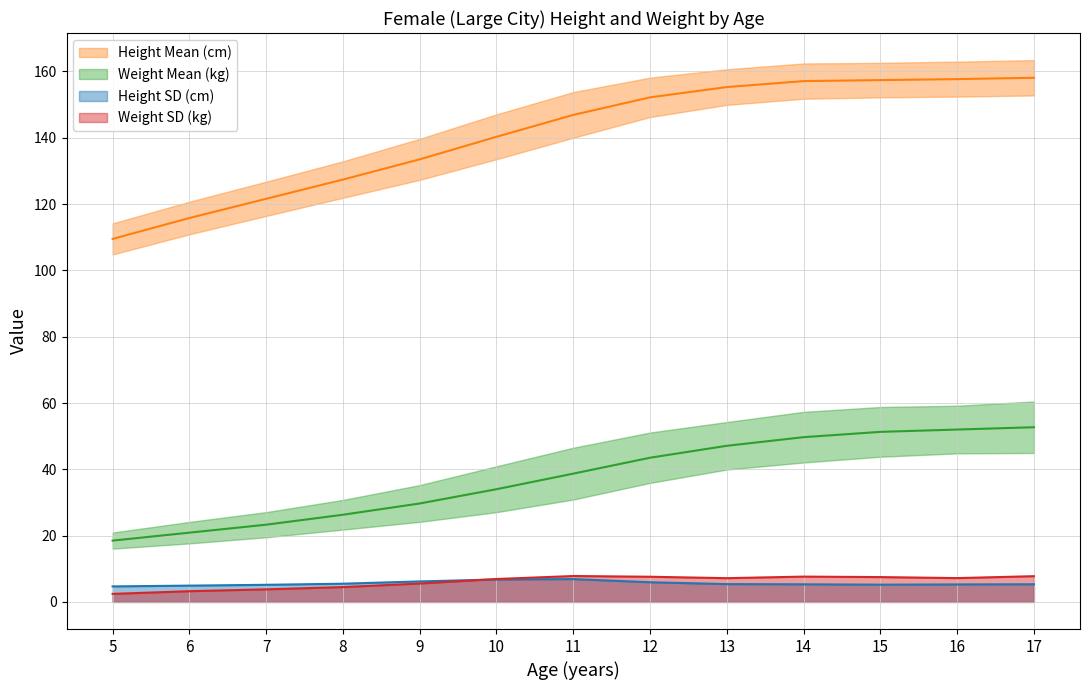

The Weight SD (kg) series shows 2.1 at 9. True or false?

False